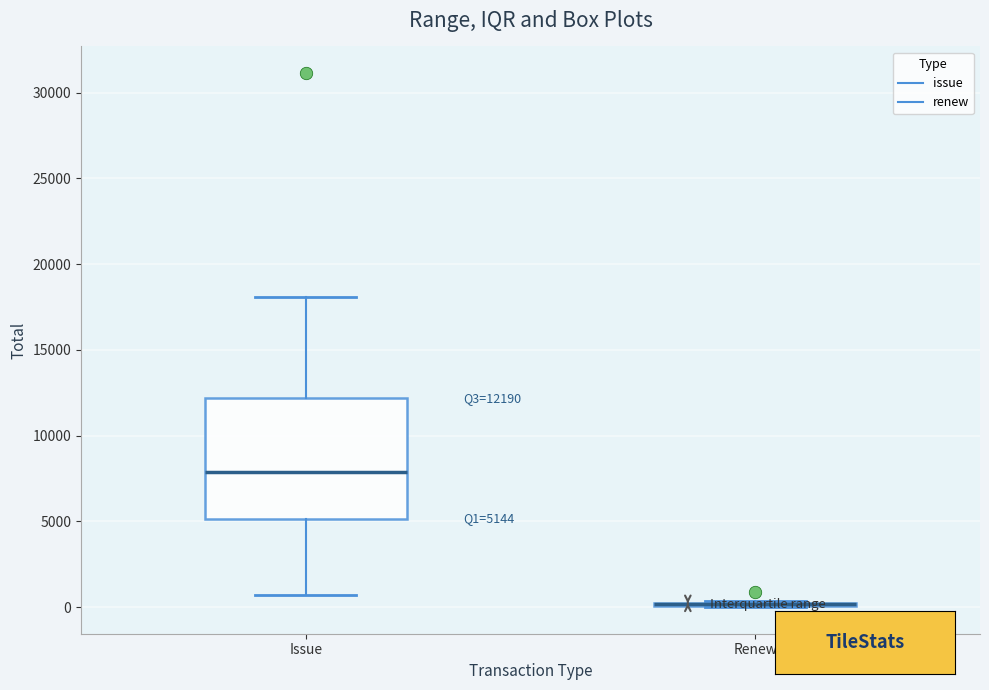

Comparing the boxes themselves (not the whiskers), which one is the tallest?

Issue